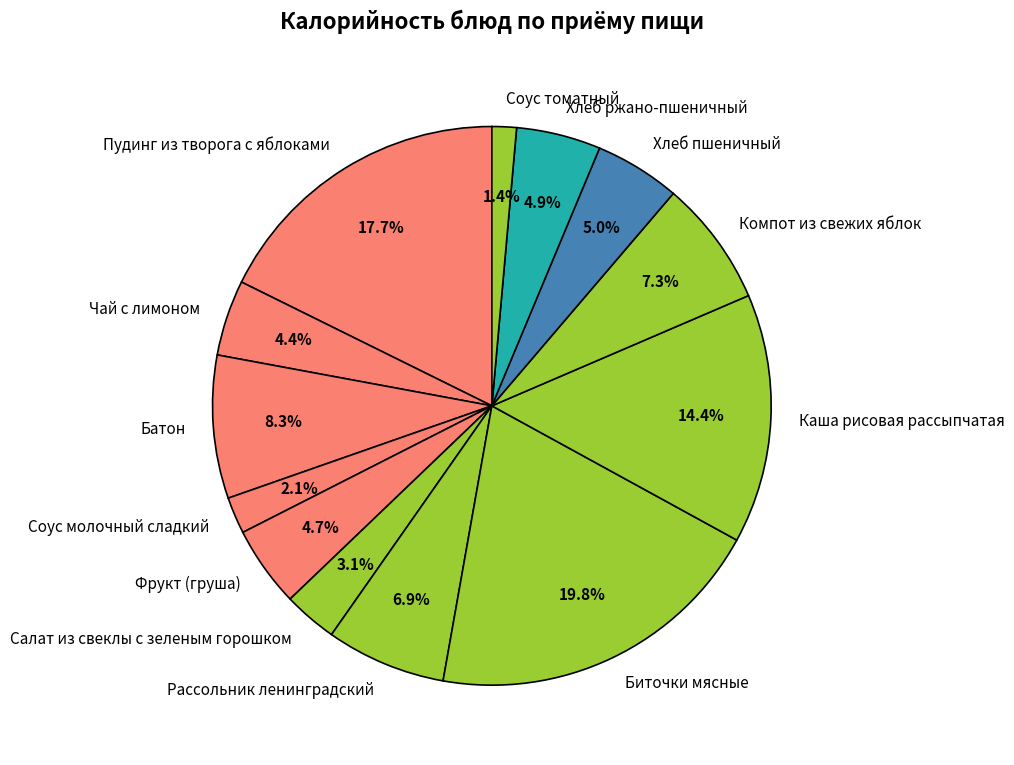

What percentage do Компот из свежих яблок and Салат из свеклы с зеленым горошком together represent?

10.4%